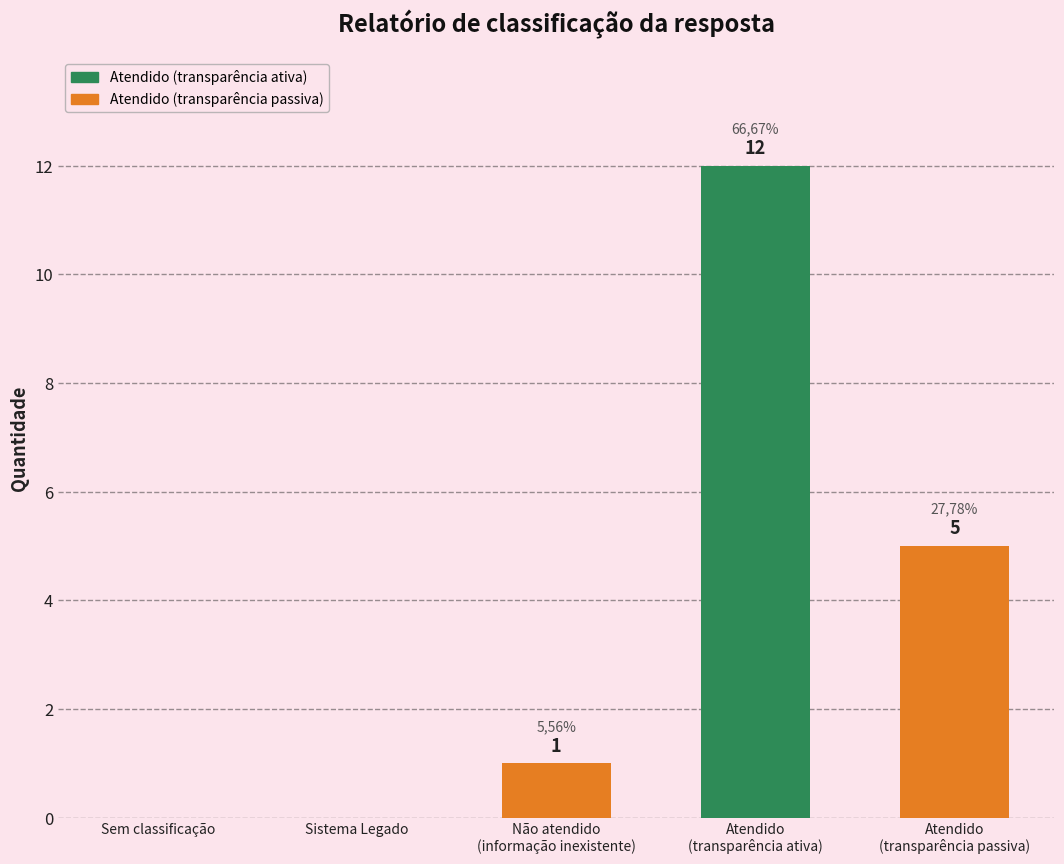

List the labels in order of value, smallest first.

Sem classificação, Sistema Legado, Não atendido
(informação inexistente), Atendido
(transparência passiva), Atendido
(transparência ativa)